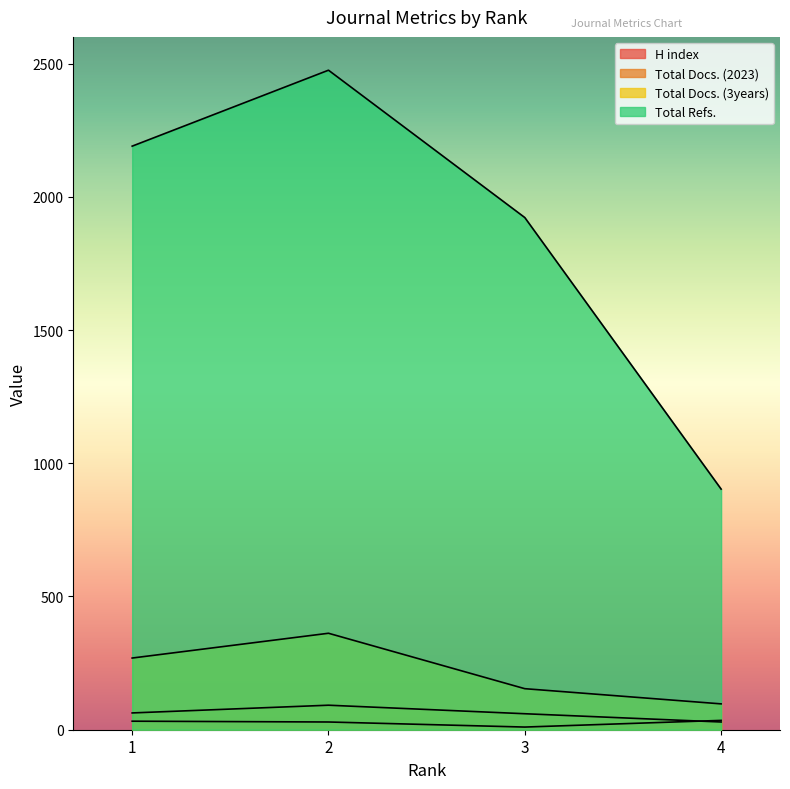

Which has a higher value, 3 or 2?

2